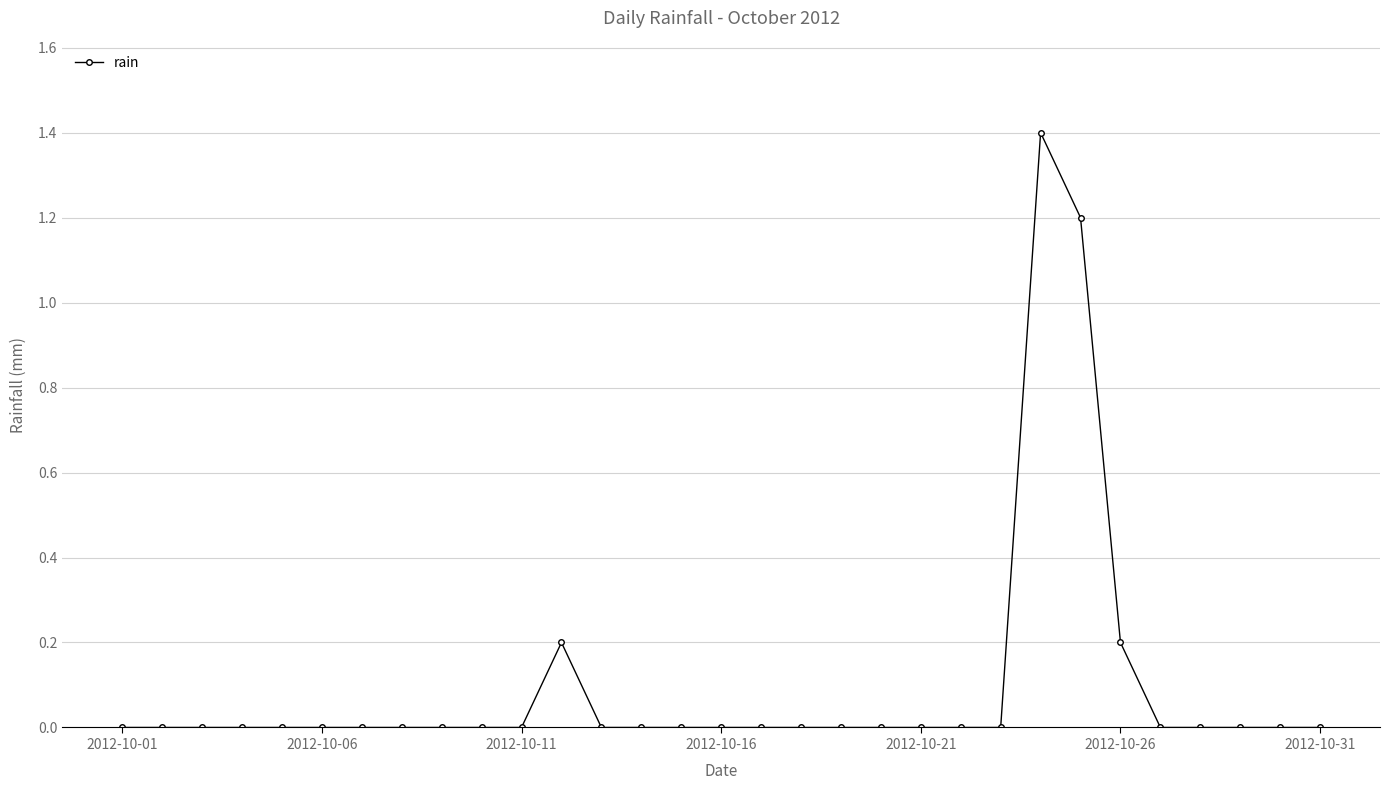

What is the maximum value shown in the chart?

1.4